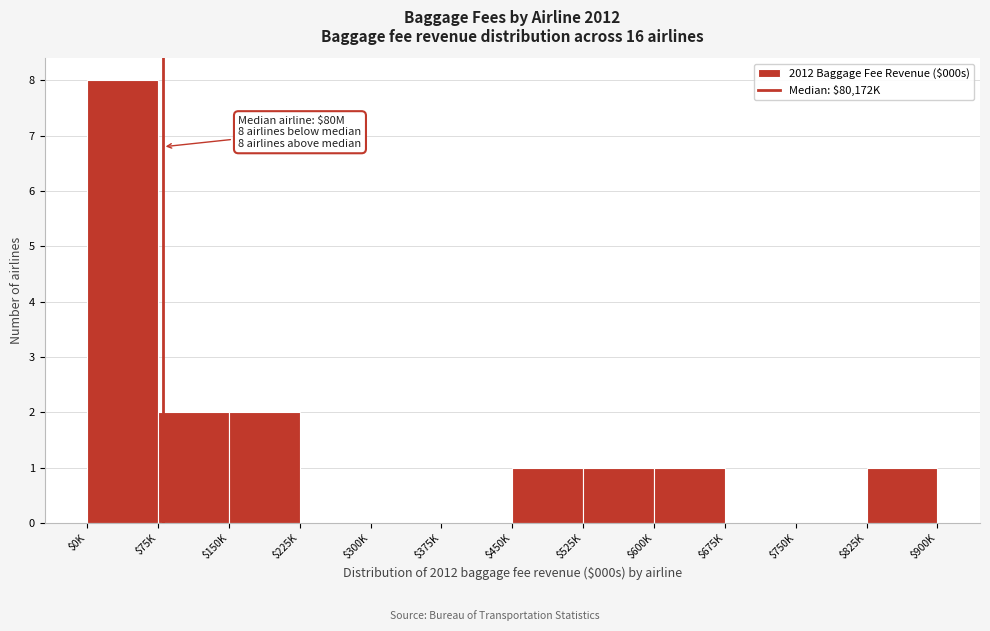

Is it true that the value at $750K is 0?

True